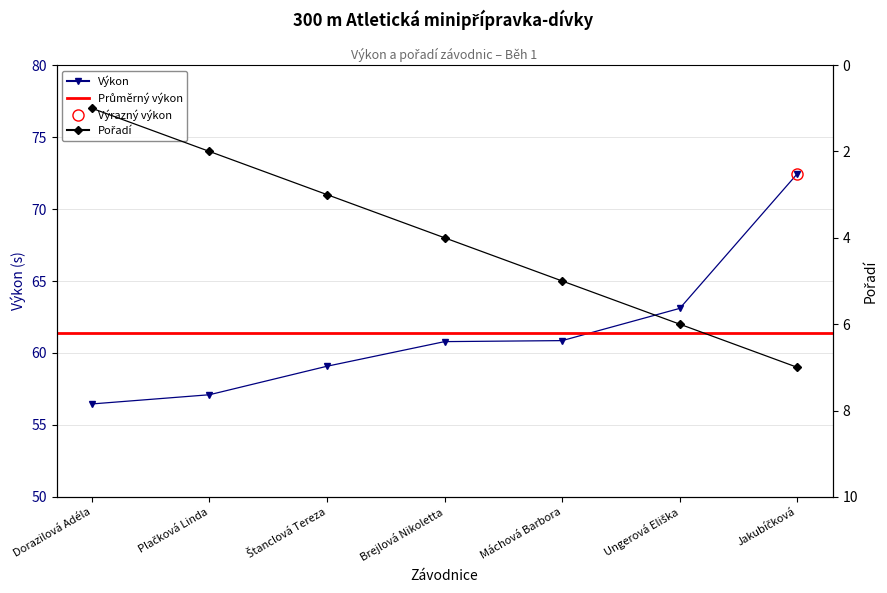

What is the maximum value for Výkon?

72.5